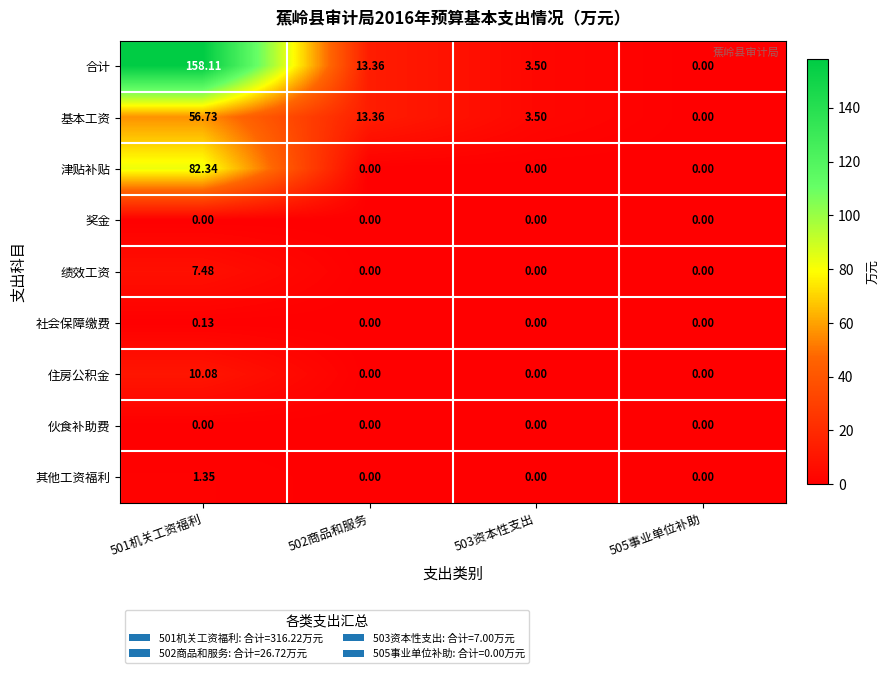

At how many categories does at least one series exceed 156?

1